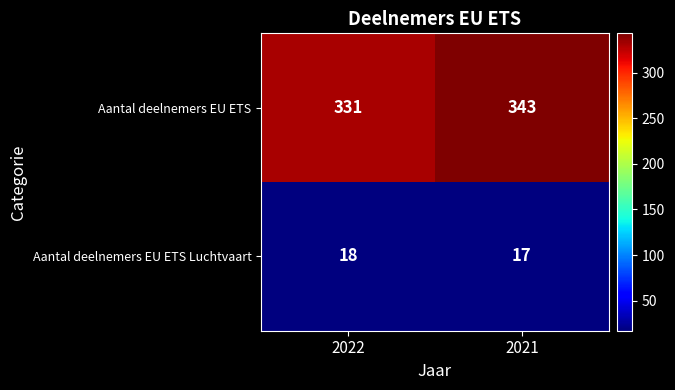

What is the highest value of the Aantal deelnemers EU ETS Luchtvaart series?

18